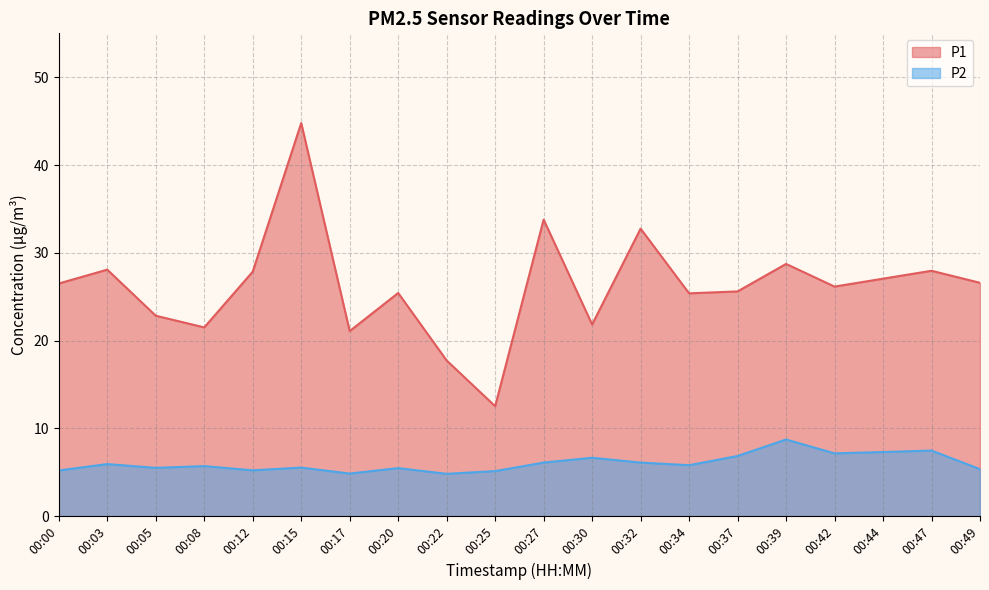

What is the value of the P1 point at the 2nd from the left?

28.1